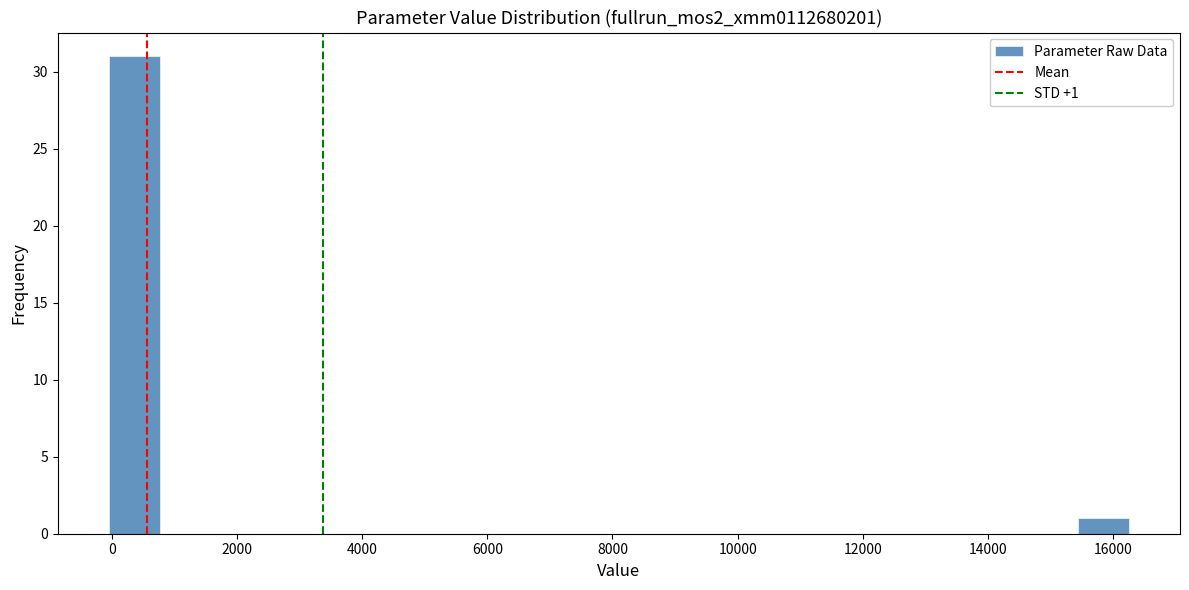

Which range on the x-axis has the tallest bar?

0 to 800